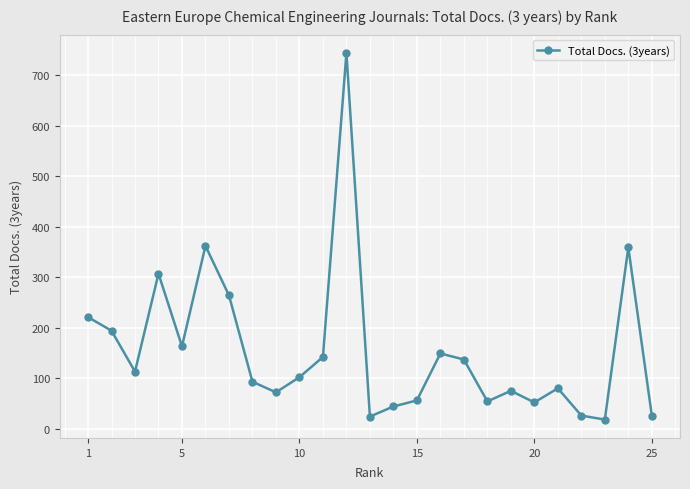

What is the smallest value displayed?

18